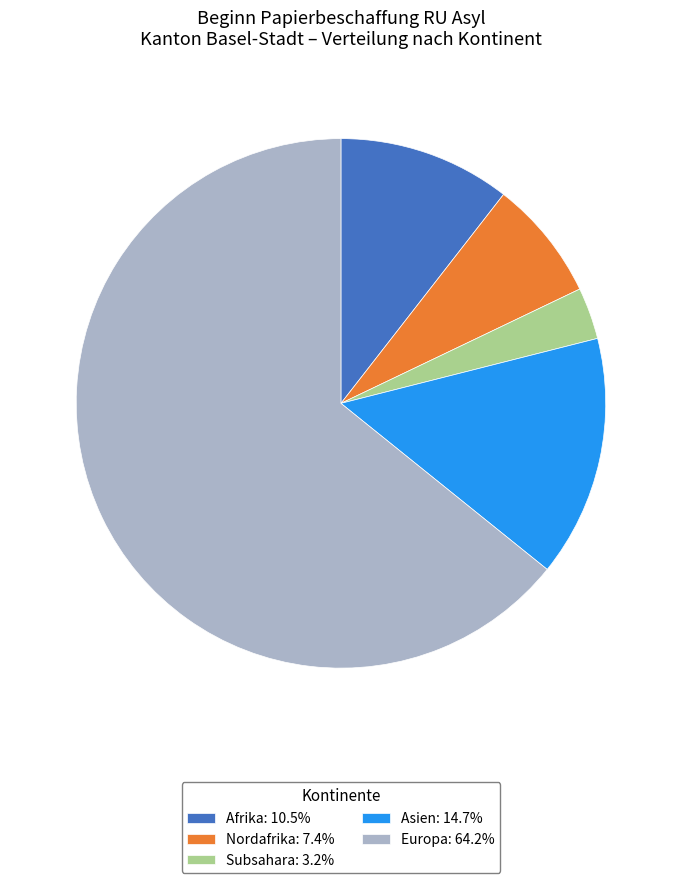

Is the sum of Subsahara: 3.2% and Europa: 64.2% greater than half?

Yes